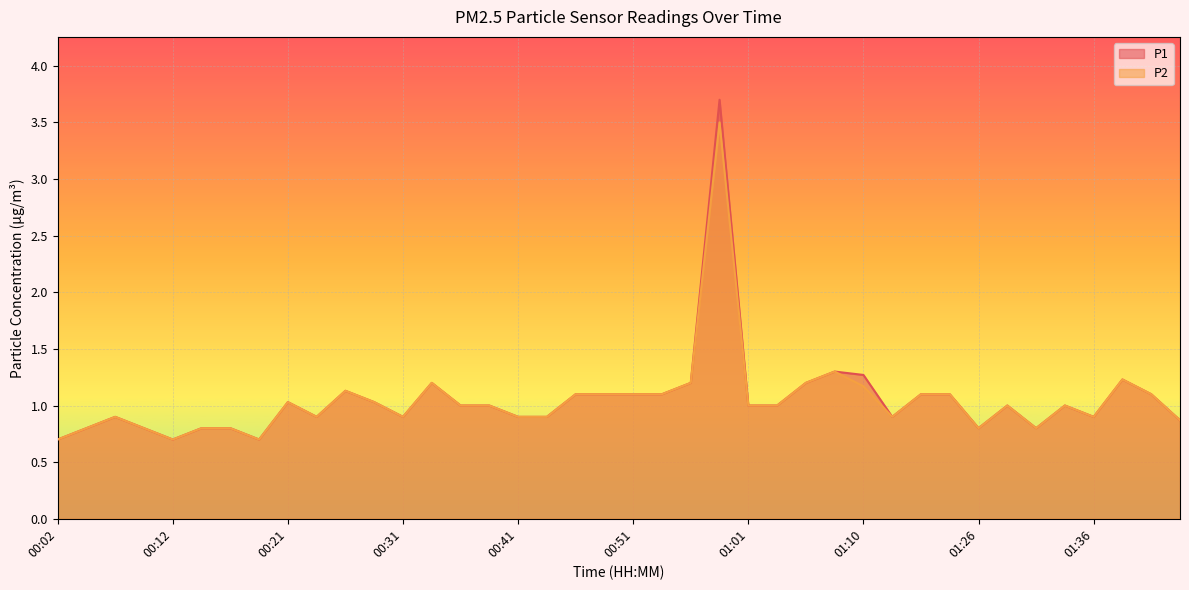

How many interior local valleys does the P2 series have?

8